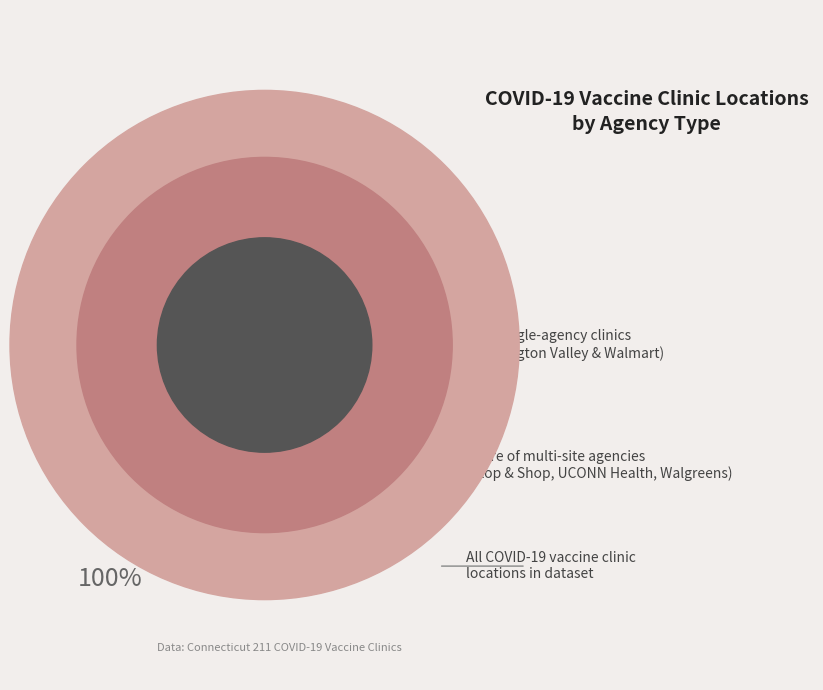

Does Walmart - Avon account for over 50% of the chart?

No